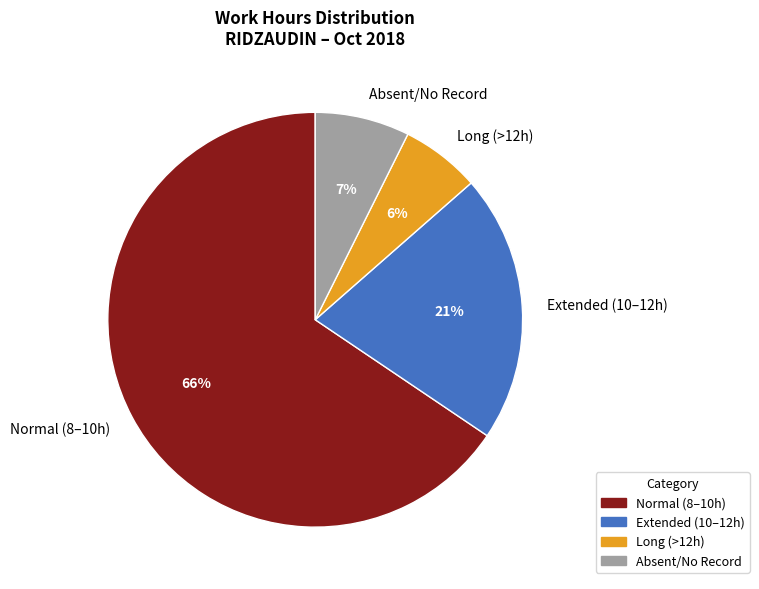

To the nearest percent, what percentage of the pie is Long (>12h)?

6%